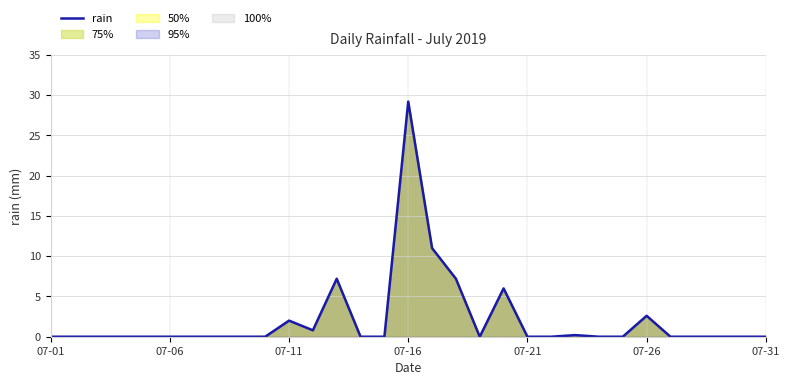

How many points are lower than both their immediate neighbors (excluding endpoints)?

2